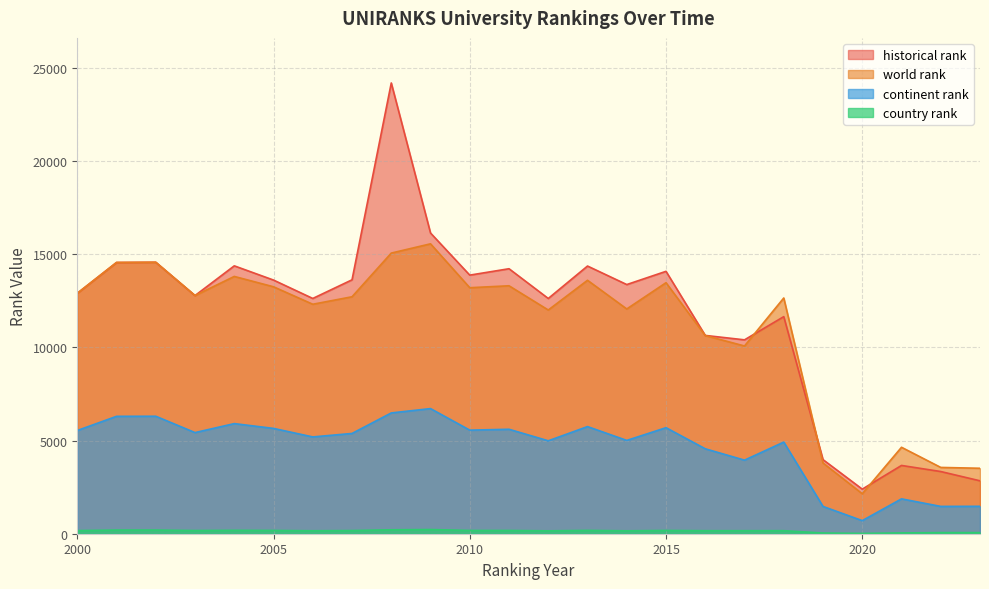

Where is historical rank nearest to the value 13299?

2014